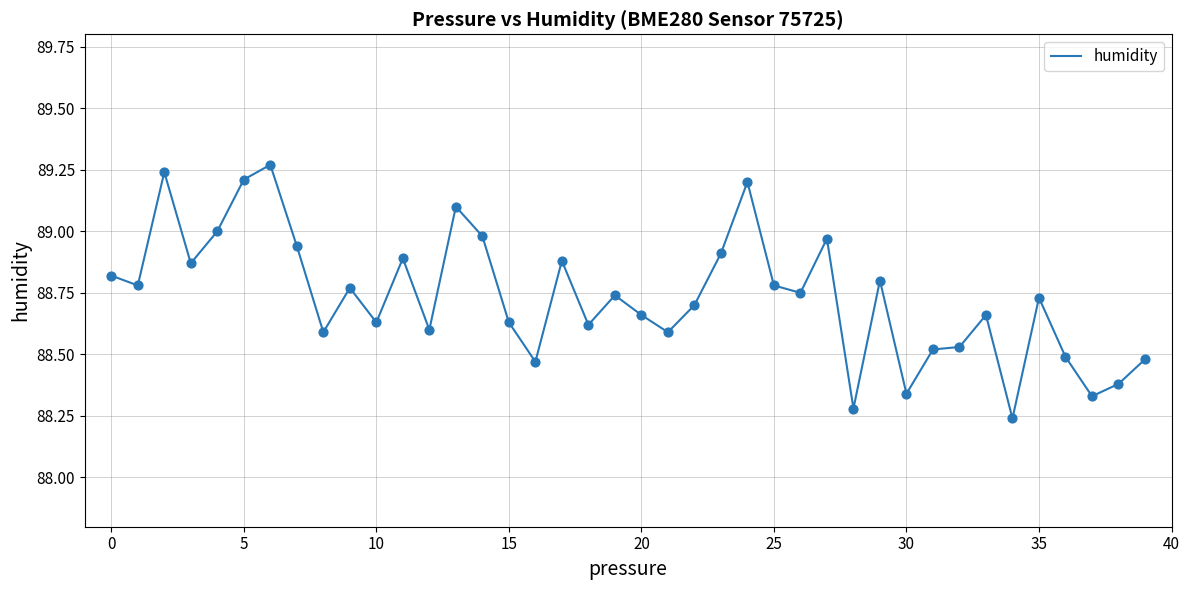

What is the difference between the maximum and minimum values?

1.0